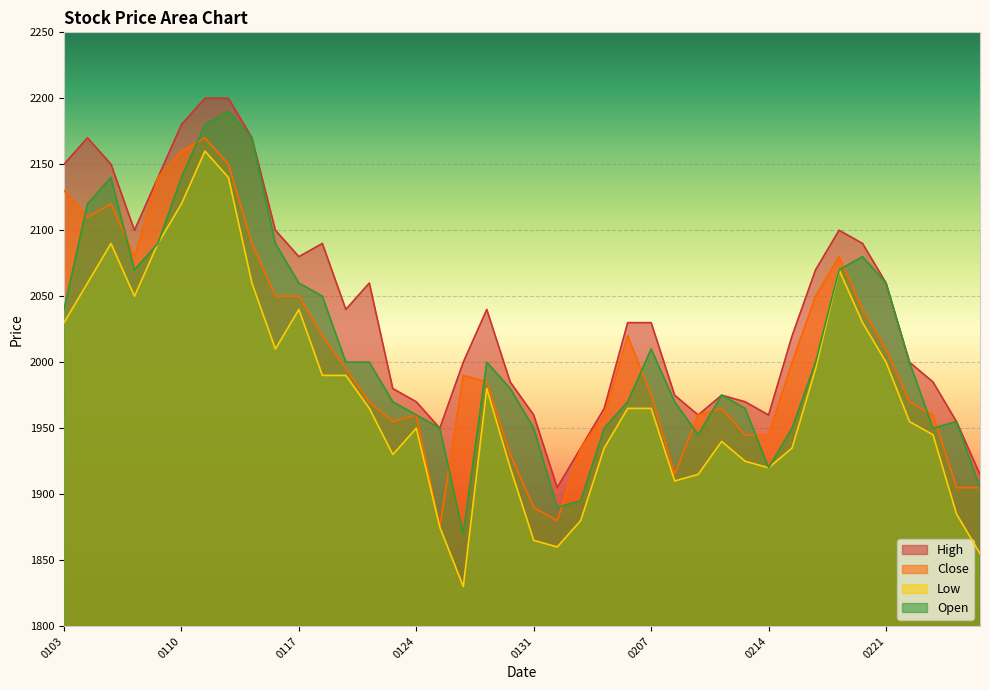

True or false: Low and High intersect in this chart.

False